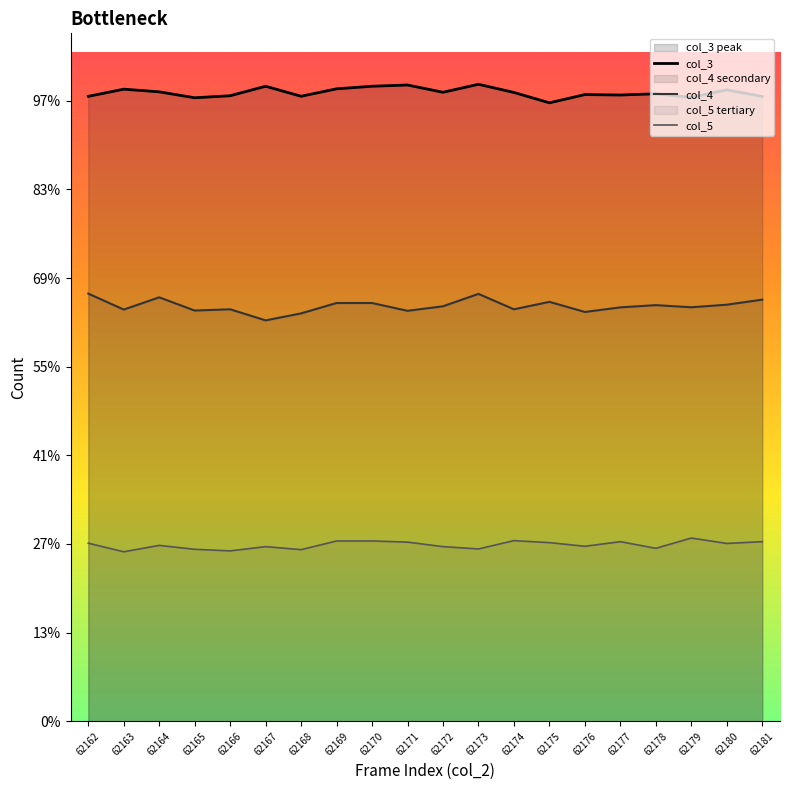

Reading right to left, transcribe all the data shown in this chart.

col_3: 7047	7123	7037	7078	7064	7069	6976	7093	7185	7095	7177	7163	7134	7050	7163	7056	7033	7100	7130	7049
col_4: 4756	4699	4670	4694	4669	4617	4731	4647	4821	4681	4630	4718	4718	4601	4522	4647	4633	4782	4644	4824
col_5: 2026	2006	2067	1951	2026	1974	2015	2038	1944	1970	2021	2034	2034	1936	1970	1922	1940	1984	1912	2009